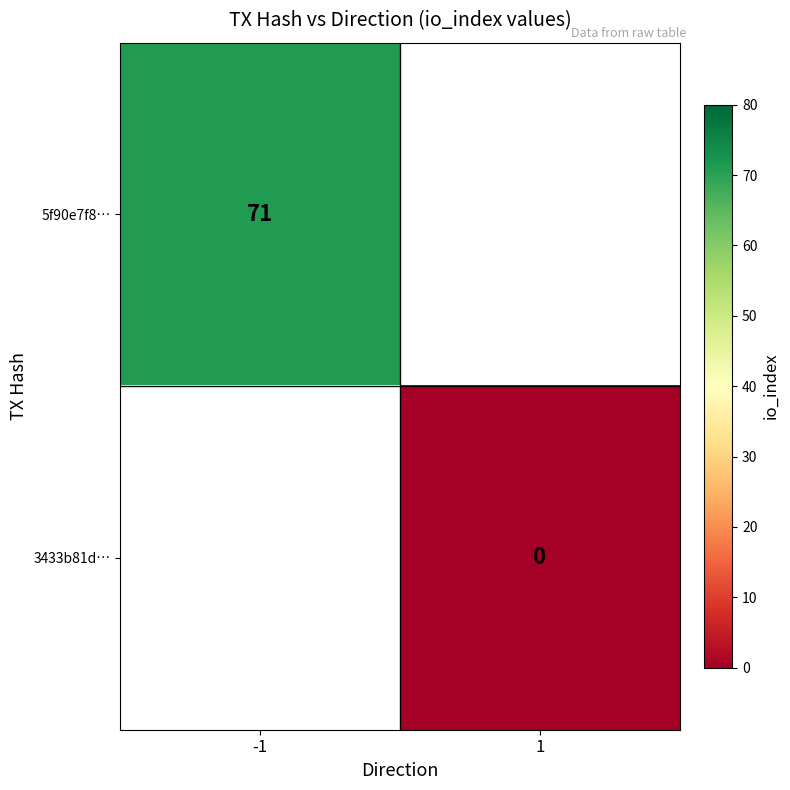

The 5f90e7f8… series shows 41 at -1. True or false?

False